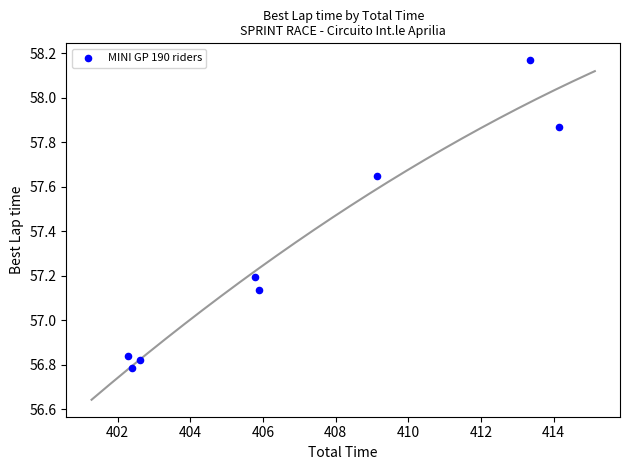

What is the range of Y values (max minus min)?

1.4